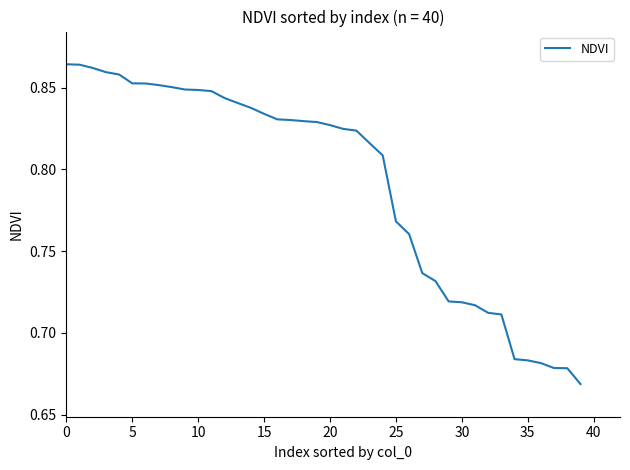

How many categories are shown in the chart?

40